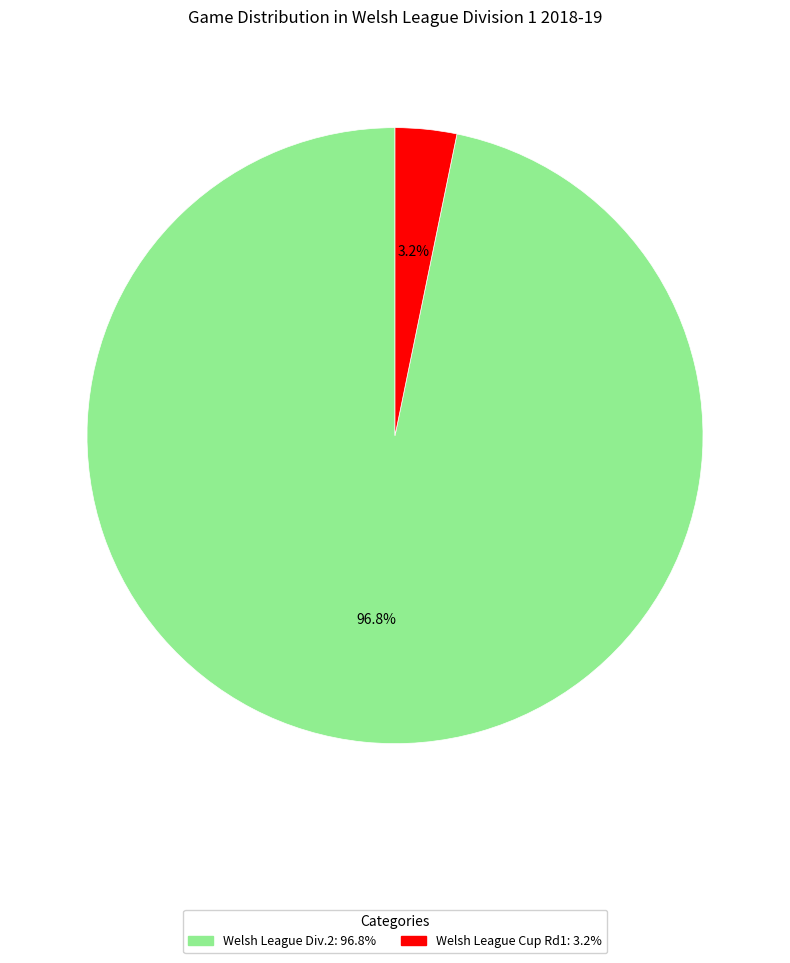

The Welsh League Div.2 slice represents 97% of the pie. True or false?

True